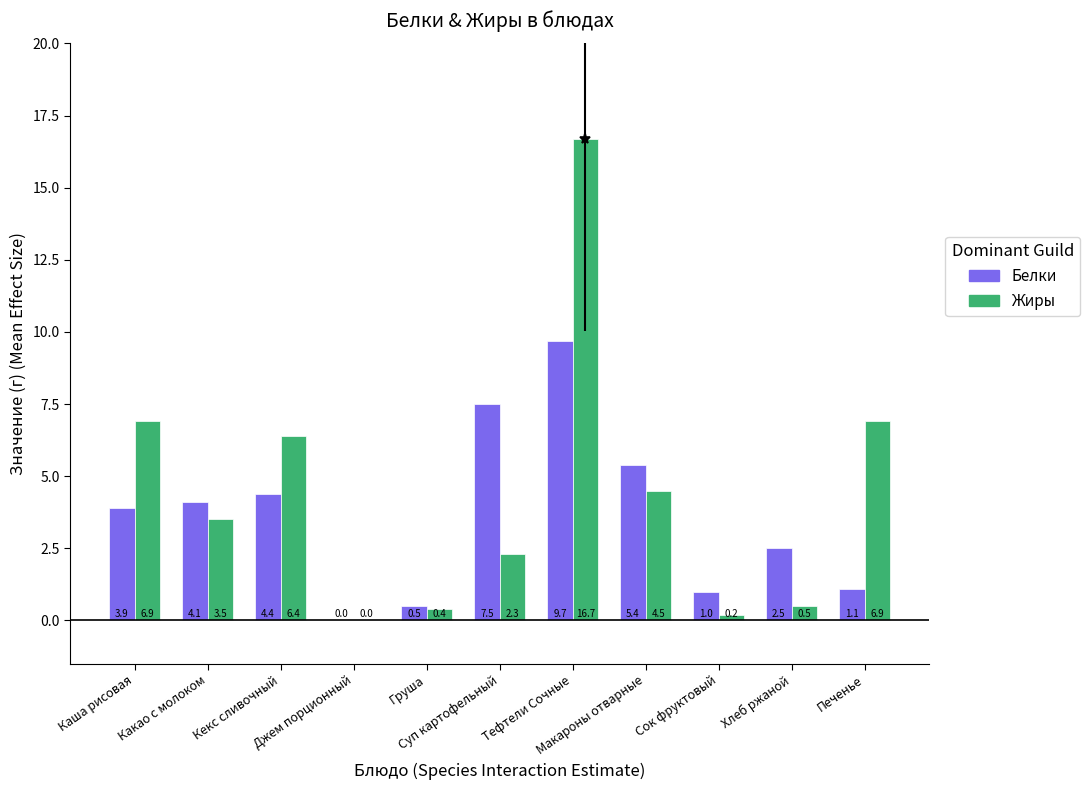

Which series has the widest spread of values?

Жиры